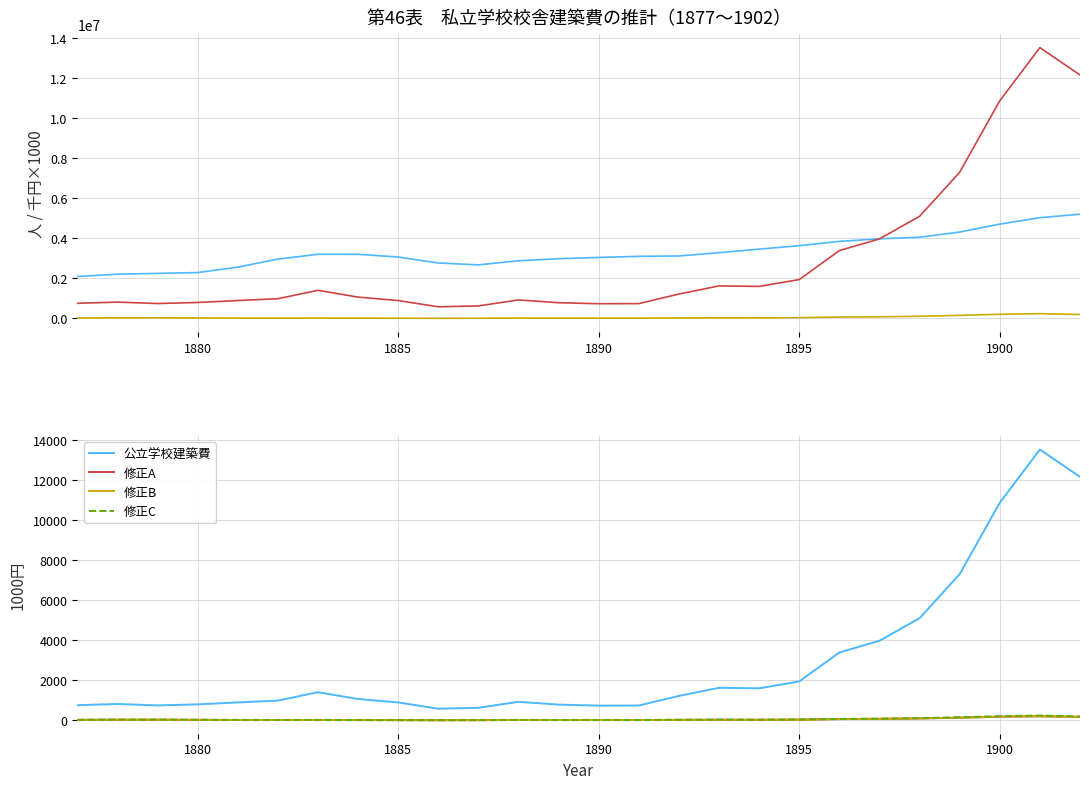

True or false: 修正A and 公立学校建築費 cross at least once.

False